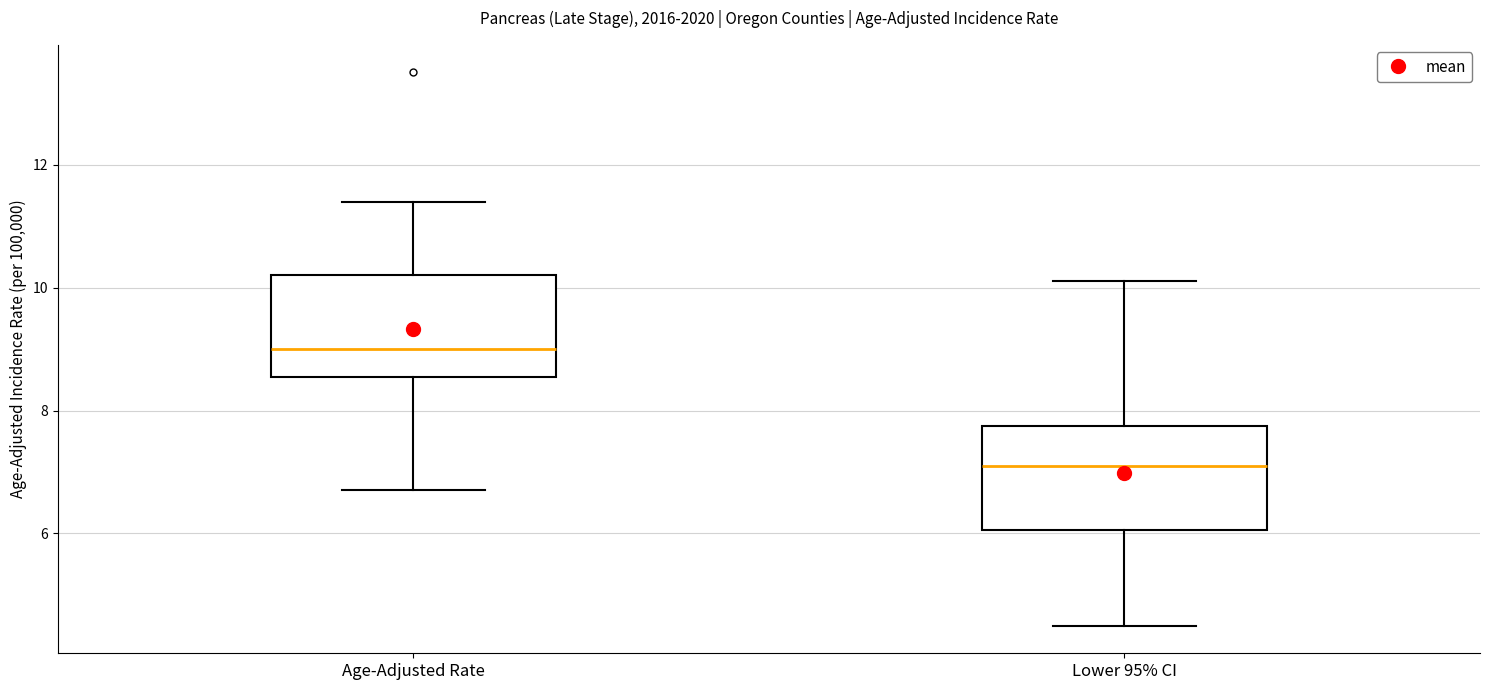

Reading left to right, read every box against the y-axis: the position of its median line, the range the box covers, and the ends of its whiskers. The values are not printed on the chart, so give them approximately, as read against the axis.

Age-Adjusted Rate: median 9.0, box 8.6 to 10.2, whiskers 6.8 to 11.4
Lower 95% CI: median 7.2, box 6.0 to 7.8, whiskers 4.6 to 10.2